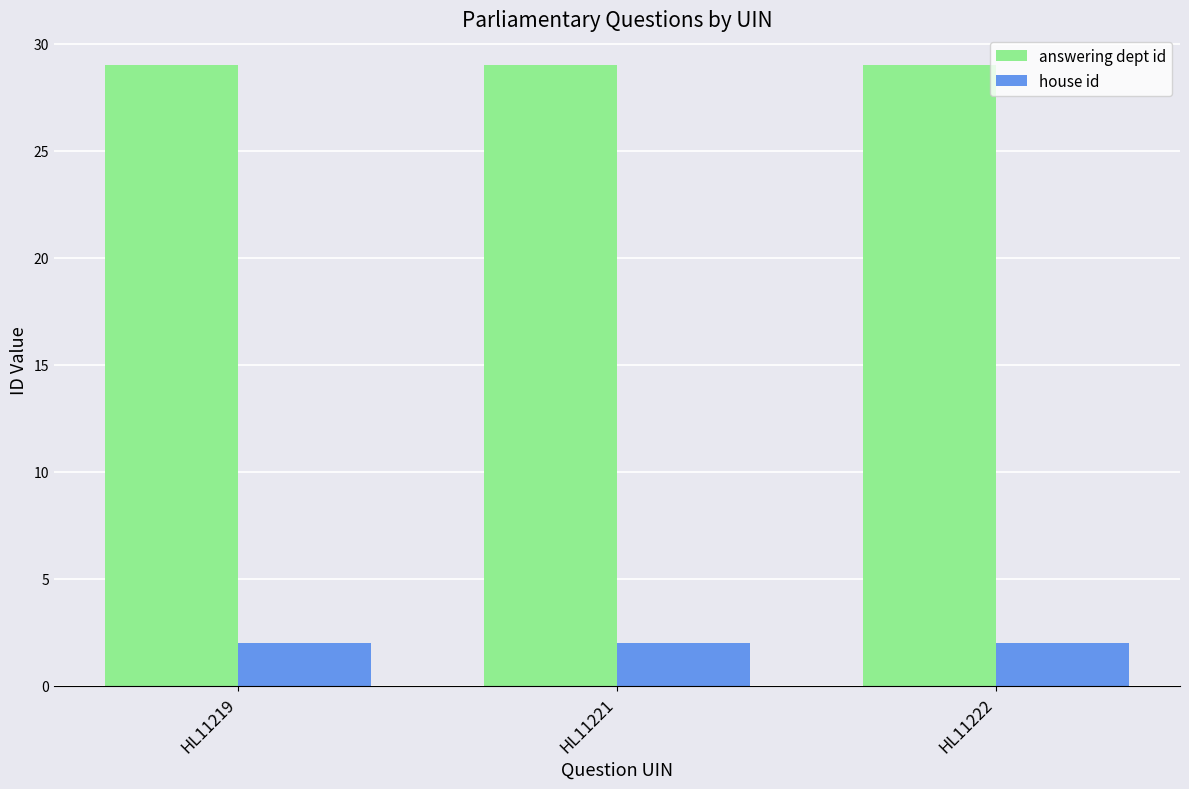

Reading right to left, transcribe all the data shown in this chart.

answering dept id: 29	29	29
house id: 2	2	2